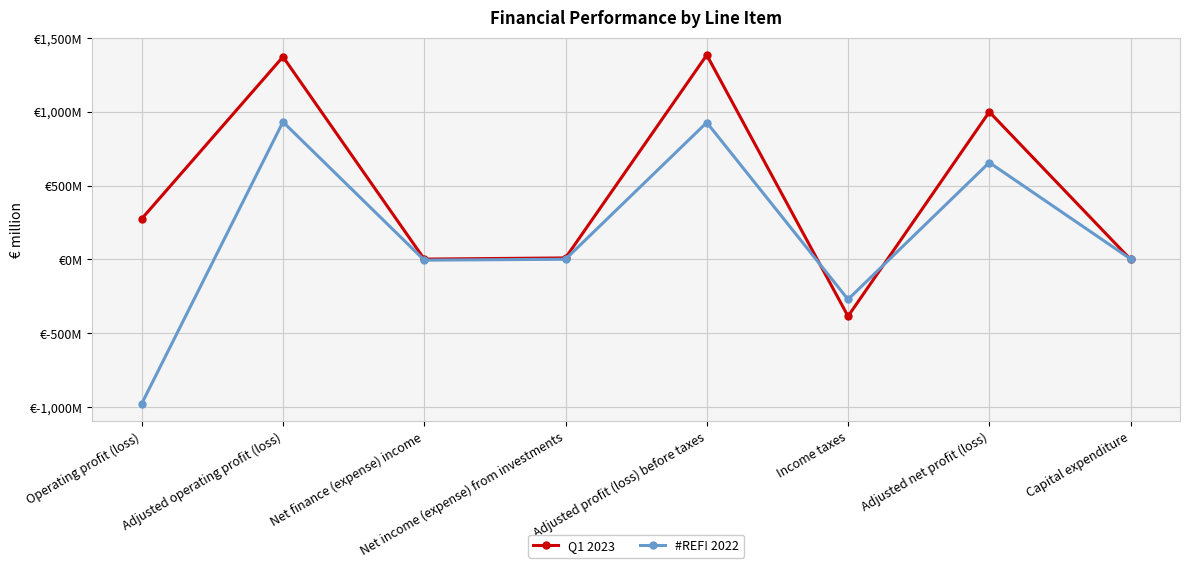

Reading left to right, extract all data points from this chart.

Q1 2023: 275	1372	2	10	1384	-385	999	0
#REF! 2022: -977	931	-5	1	927	-271	656	3